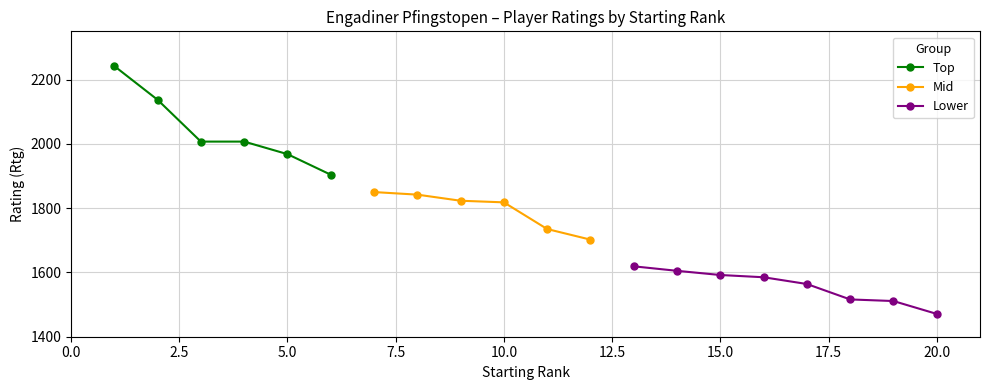

What is the lowest value of the Top series?

1904